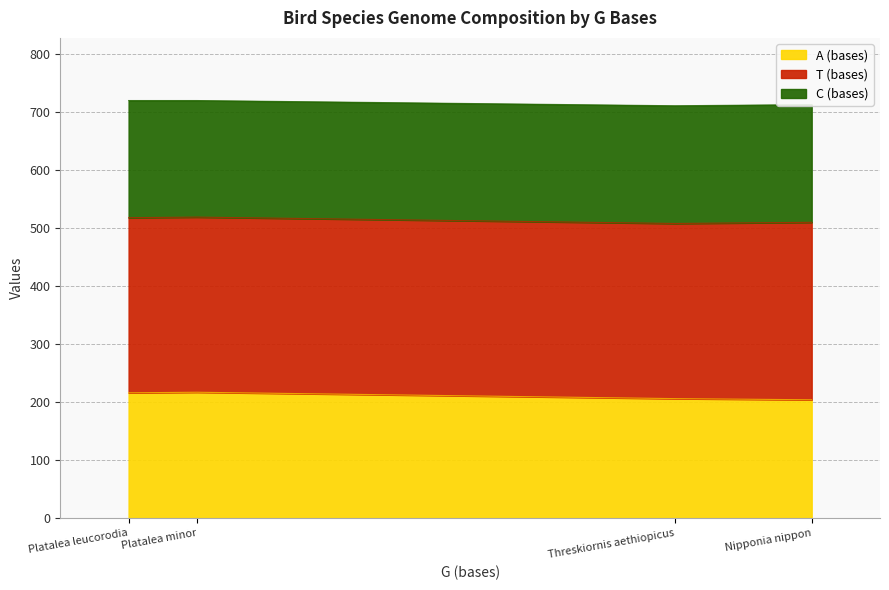

What is the minimum value for A (bases)?

204